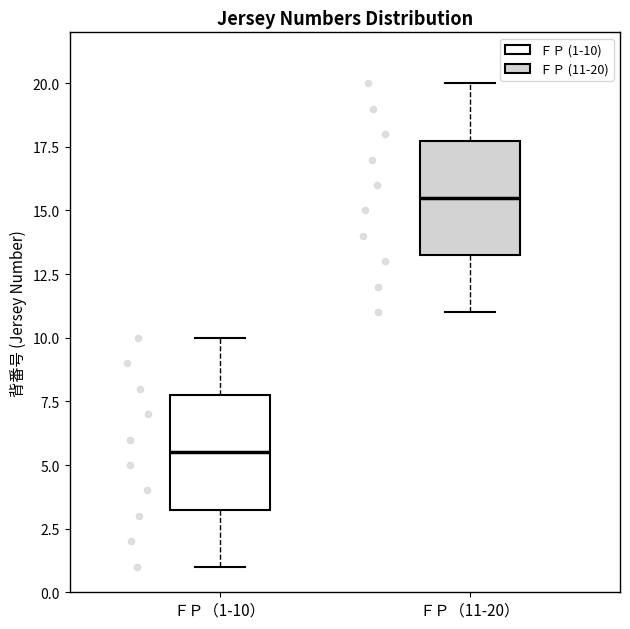

Where is the upper edge of the box for ＦＰ（11-20） on the y-axis? The values are not printed on the chart, so give them approximately, as read against the axis.

18.0